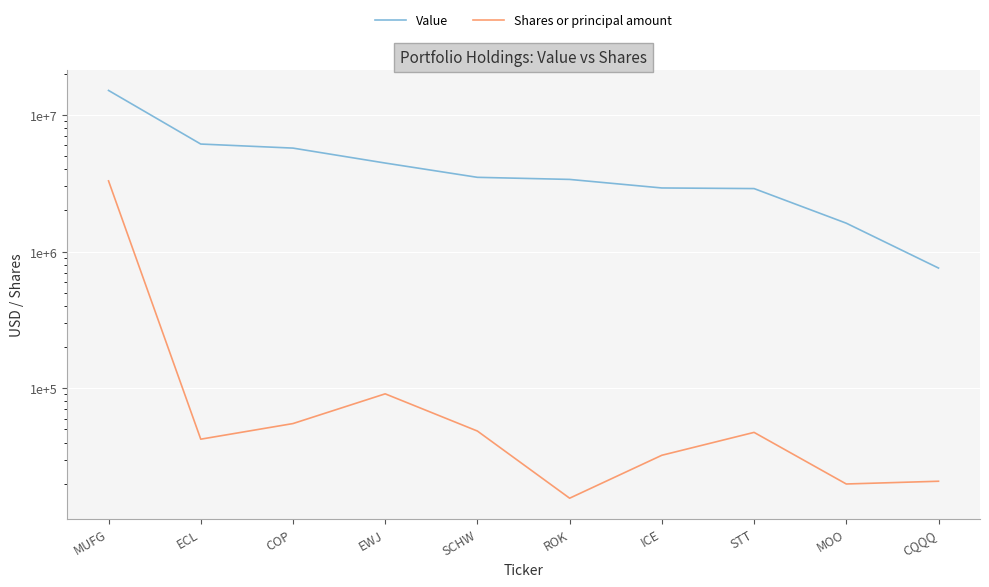

Which category has the highest value across all series?

MUFG